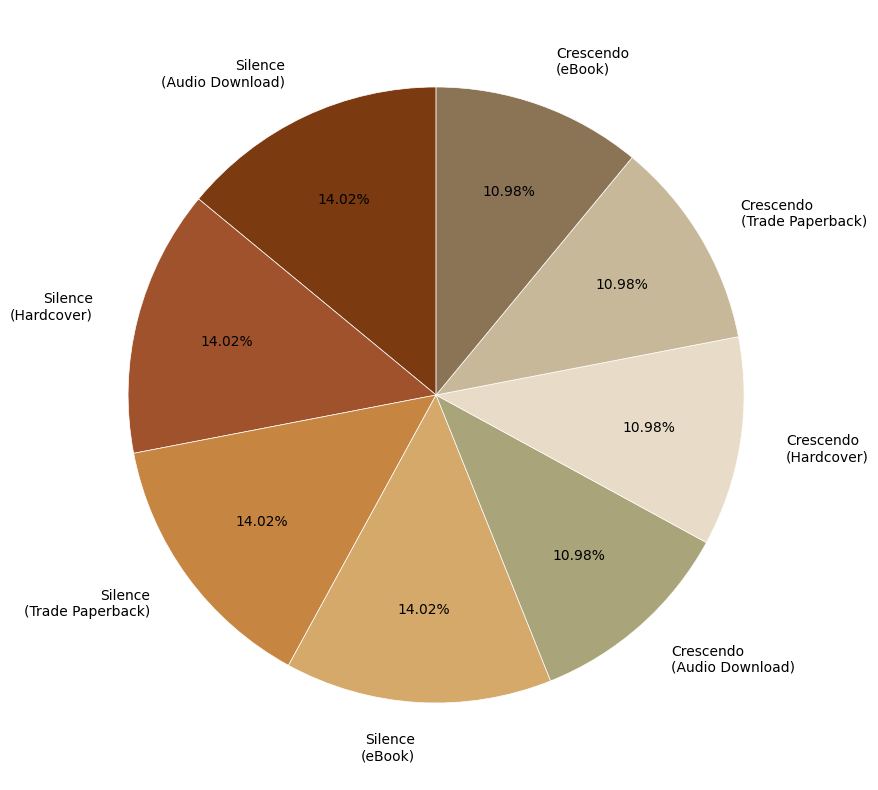

Is Crescendo (eBook) the majority of the pie?

No